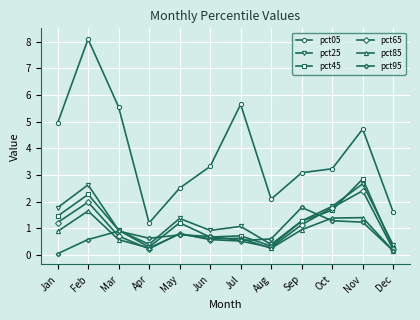

What is the value of the pct95 point at the 5th from the left?

0.8